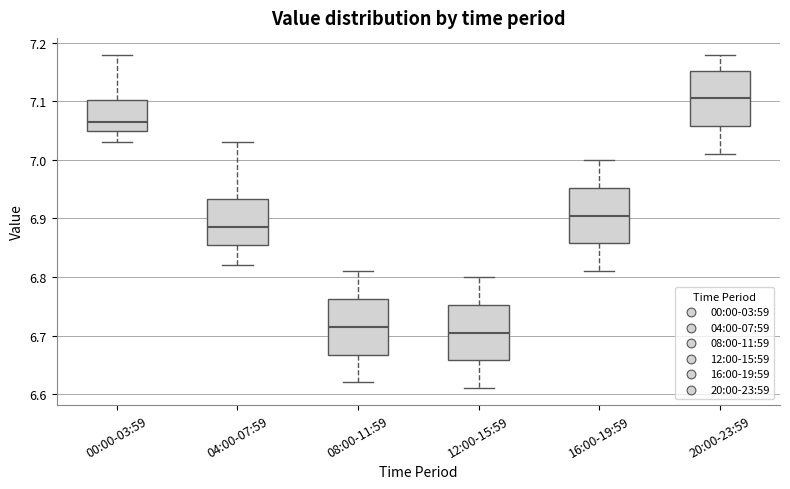

Reading left to right, transcribe this box plot: for each box, give where its median line is, the range the box spans, and where its two whiskers end, as read against the y-axis. The values are not printed on the chart, so give them approximately, as read against the axis.

00:00-03:59: median 7.07, box 7.05 to 7.10, whiskers 7.03 to 7.18
04:00-07:59: median 6.89, box 6.86 to 6.93, whiskers 6.82 to 7.03
08:00-11:59: median 6.72, box 6.67 to 6.76, whiskers 6.62 to 6.81
12:00-15:59: median 6.71, box 6.66 to 6.75, whiskers 6.61 to 6.80
16:00-19:59: median 6.91, box 6.86 to 6.95, whiskers 6.81 to 7.00
20:00-23:59: median 7.11, box 7.06 to 7.15, whiskers 7.01 to 7.18